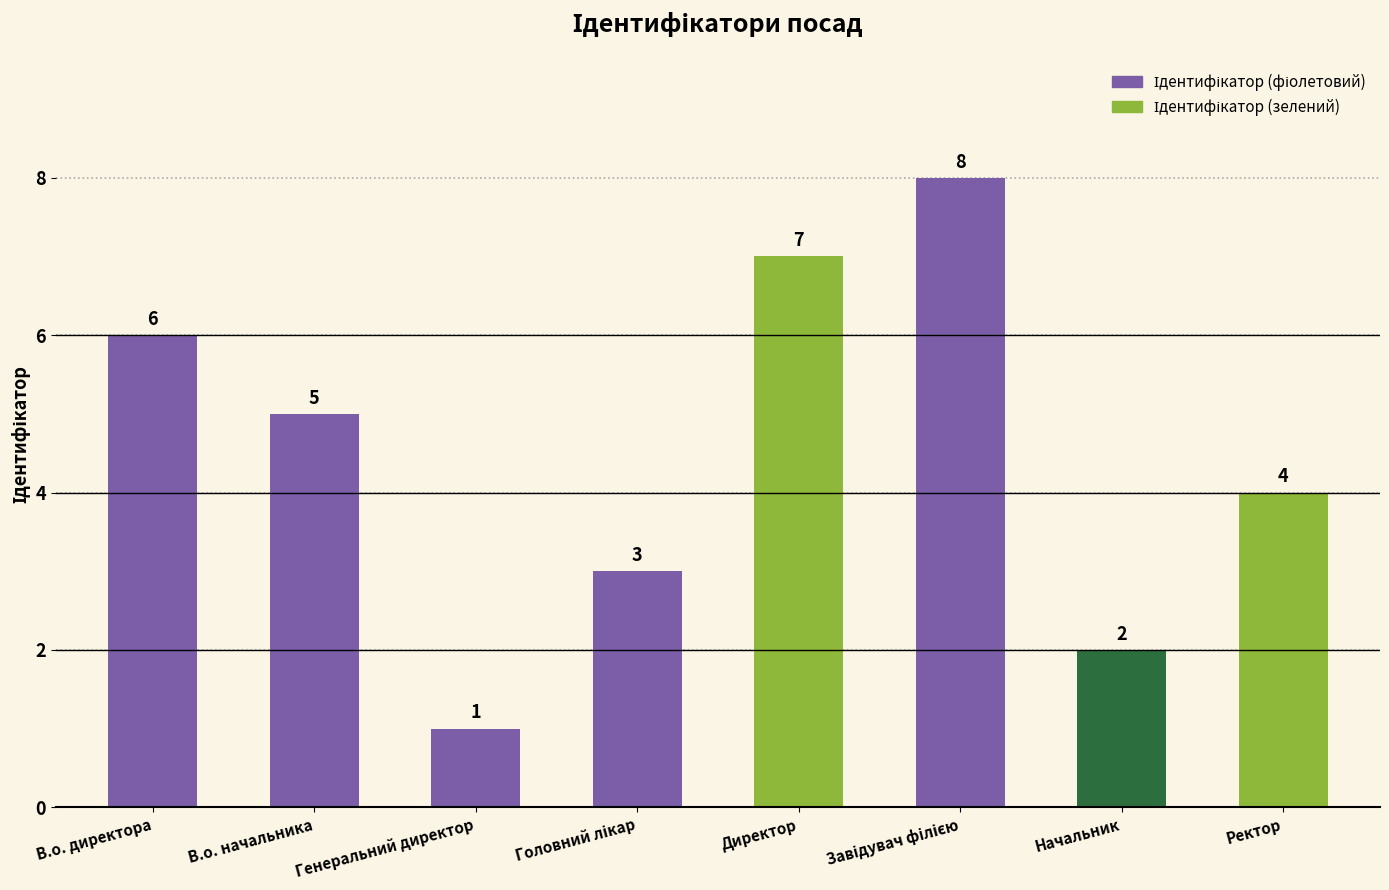

The value at Ректор is 2. True or false?

False